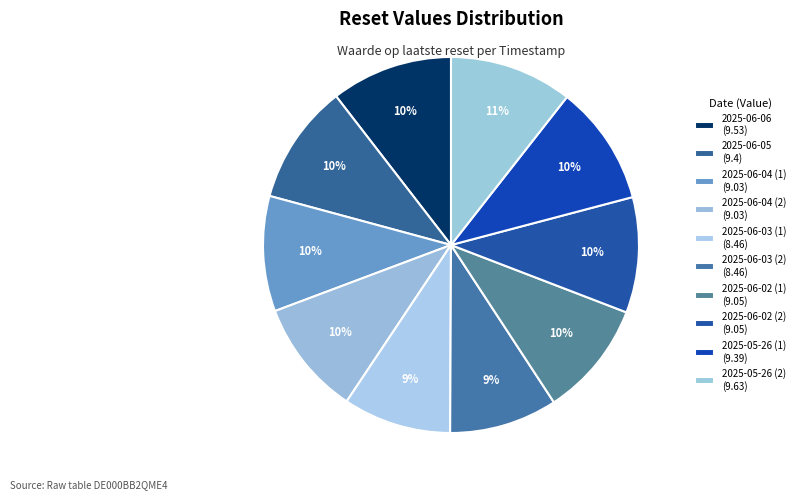

Does 2025-06-06 represent more than half of the total?

No